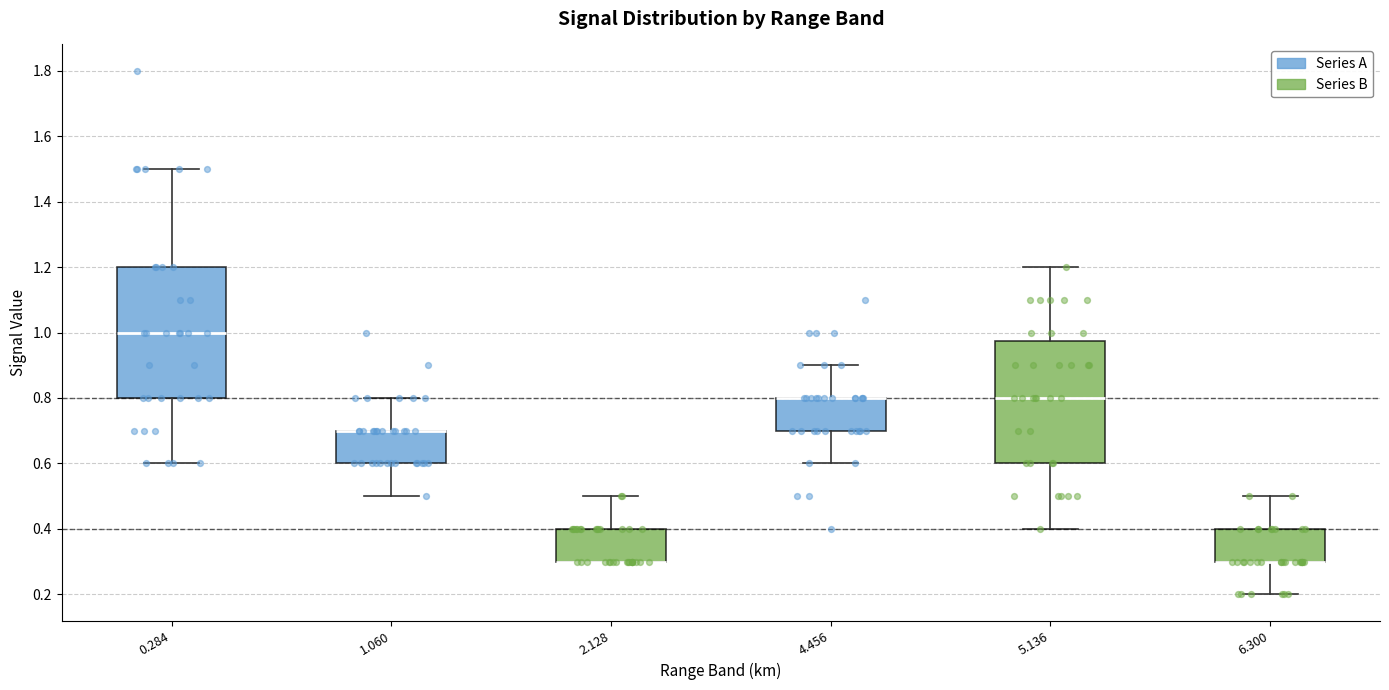

Reading left to right, transcribe this box plot: for each box, give where its median line is, the range the box spans, and where its two whiskers end, as read against the y-axis. The values are not printed on the chart, so give them approximately, as read against the axis.

0.284: median 1.00, box 0.80 to 1.20, whiskers 0.60 to 1.50
1.060: median 0.70 (drawn on the box's upper edge), box 0.60 to 0.70, whiskers 0.50 to 0.80
2.128: median 0.30 (drawn on the box's lower edge), box 0.30 to 0.40, whiskers 0.30 to 0.50
4.456: median 0.80 (drawn on the box's upper edge), box 0.70 to 0.80, whiskers 0.60 to 0.90
5.136: median 0.80, box 0.60 to 0.98, whiskers 0.40 to 1.20
6.300: median 0.30 (drawn on the box's lower edge), box 0.30 to 0.40, whiskers 0.20 to 0.50